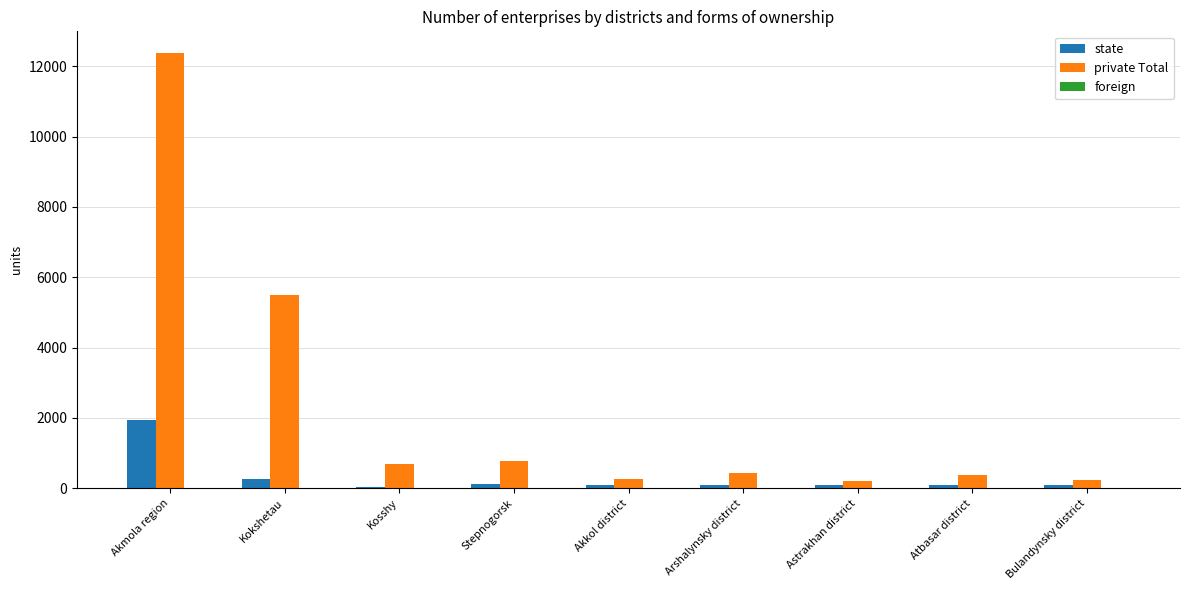

At which label is state closest to 983?

Kokshetau